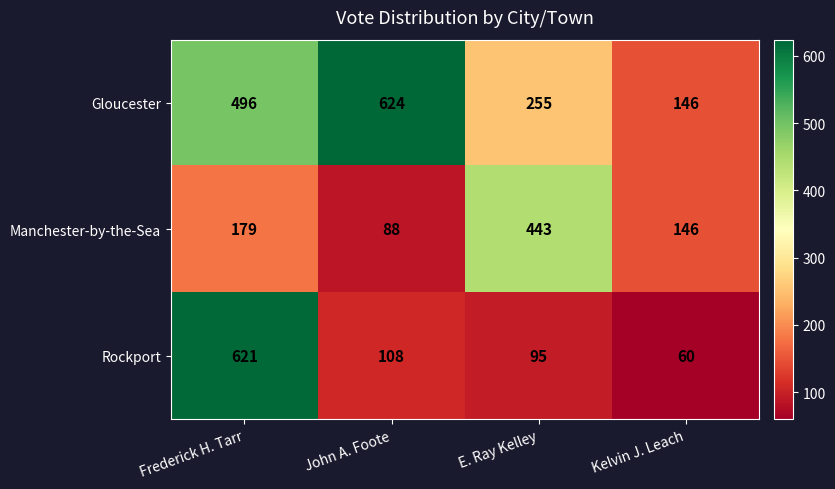

Which series has the largest total across all categories?

Gloucester